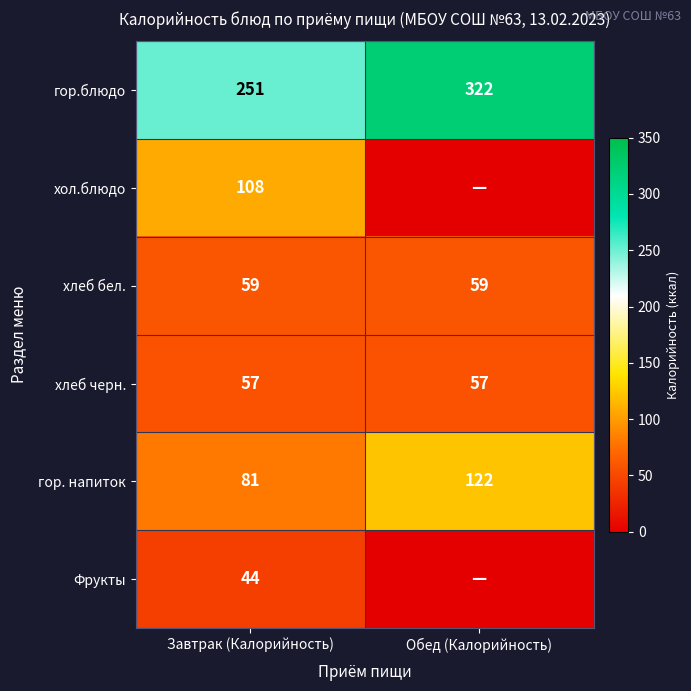

List the labels in order of гор. напиток value, largest first.

Обед (Калорийность), Завтрак (Калорийность)